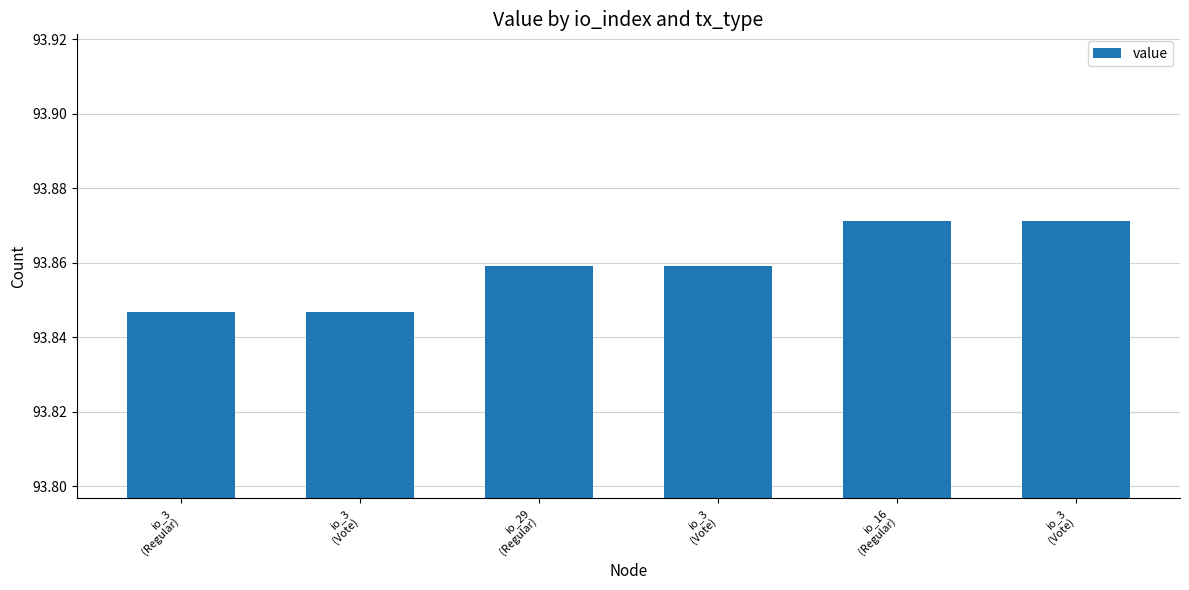

Are the bars horizontal?

No